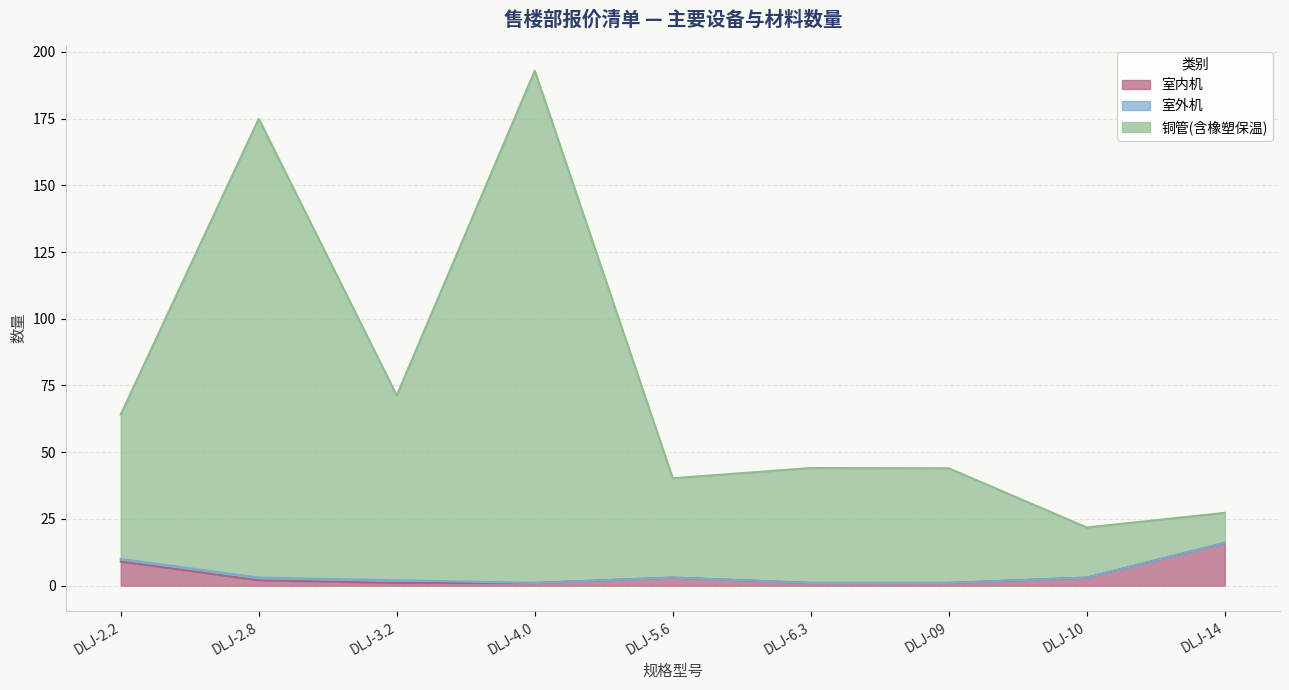

True or false: 铜管(含橡塑保温) and 室内机 intersect in this chart.

False